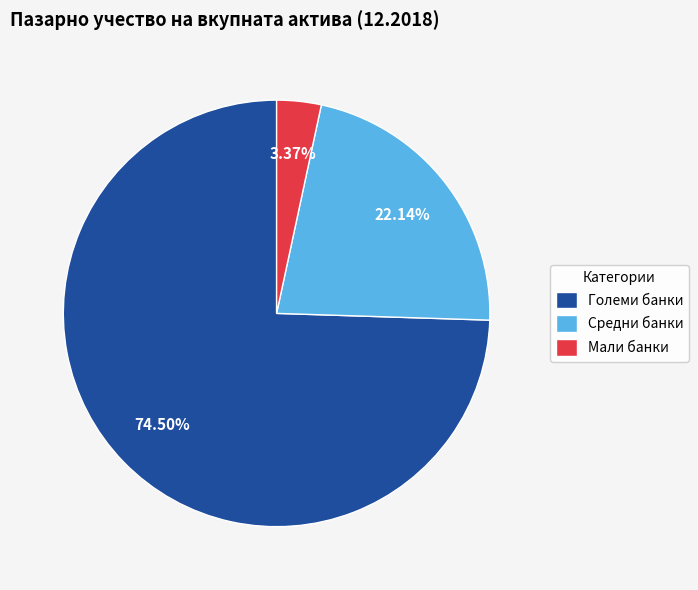

What is the majority slice?

Големи банки